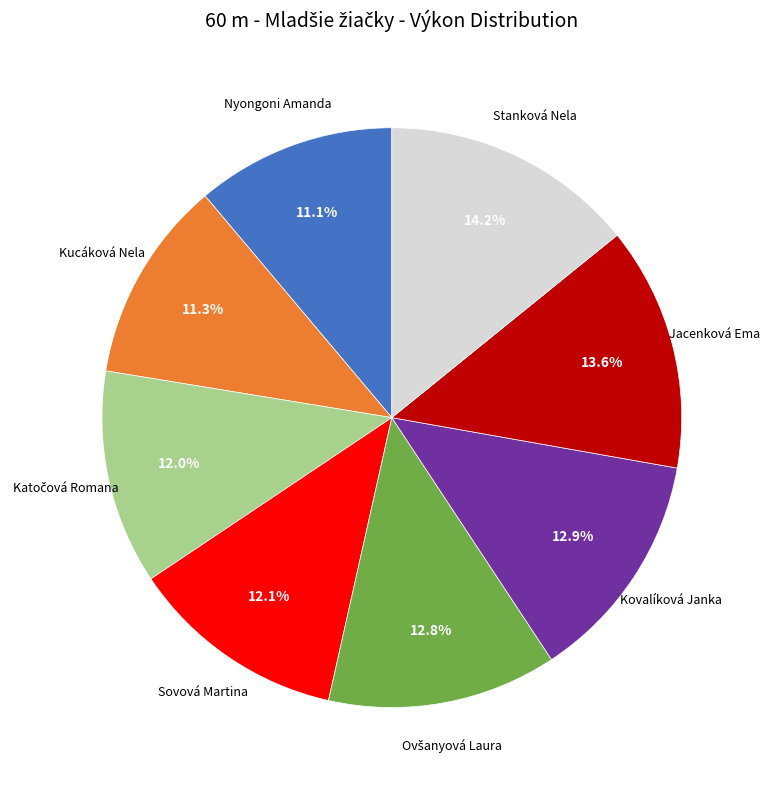

To the nearest percent, what is the difference between the largest and smallest slice percentages?

3%